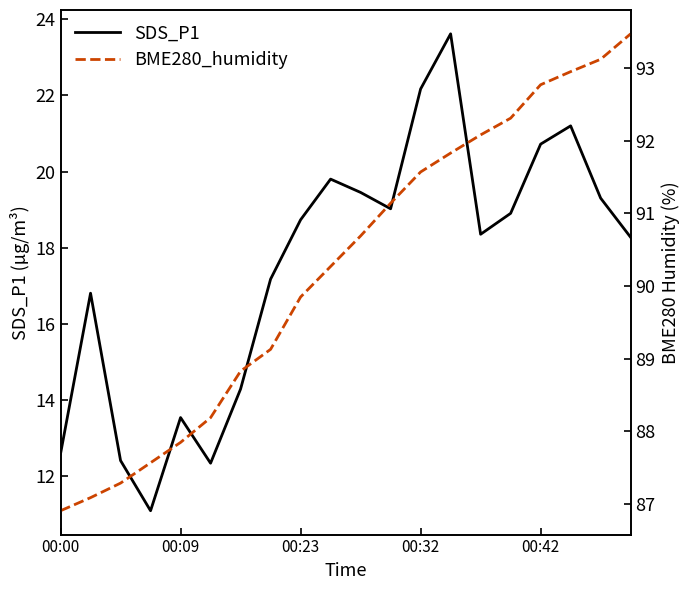

What position from the left is 00:00?

1